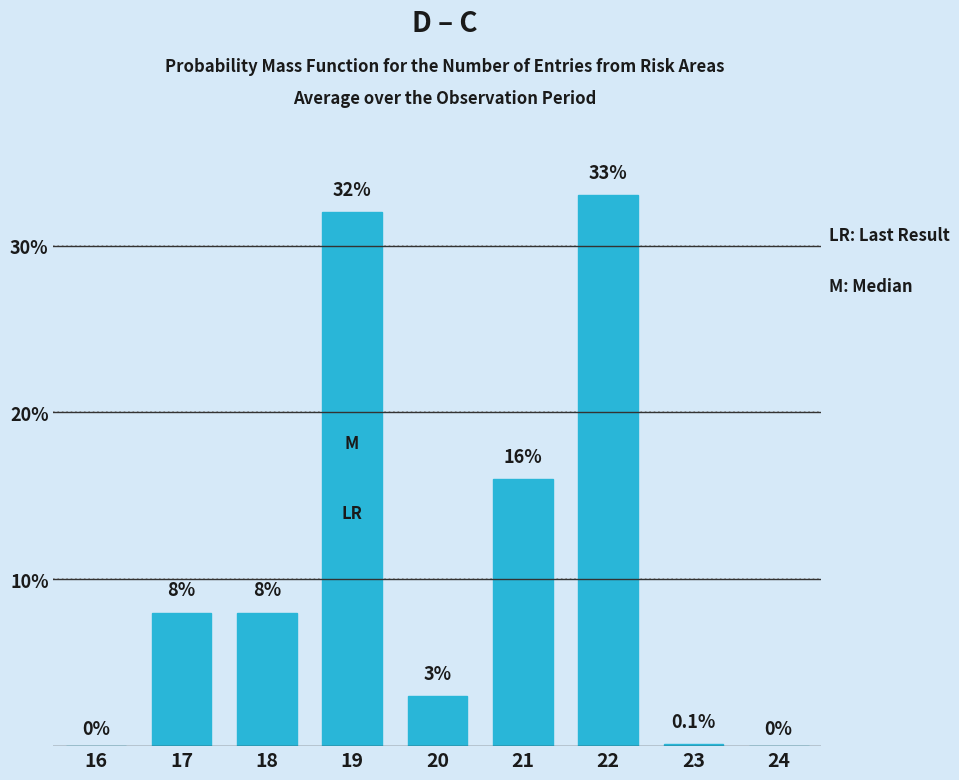

Reading left to right, what are all the values shown in this chart?

16=0.0	17=8.0	18=8.0	19=32.0	20=3.0	21=16.0	22=33.0	23=0.1	24=0.0